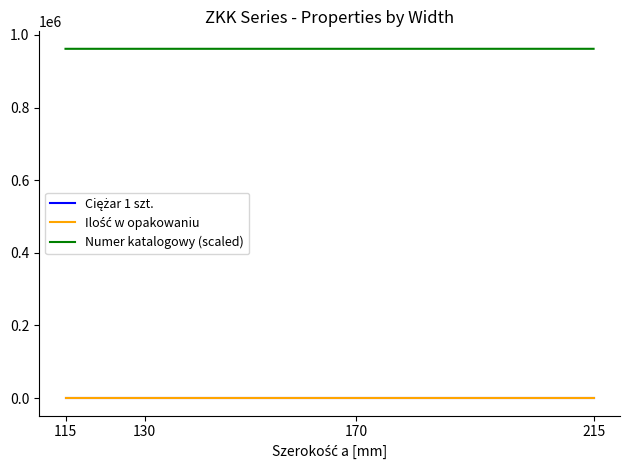

Which series has the largest total across all categories?

Numer katalogowy (scaled)